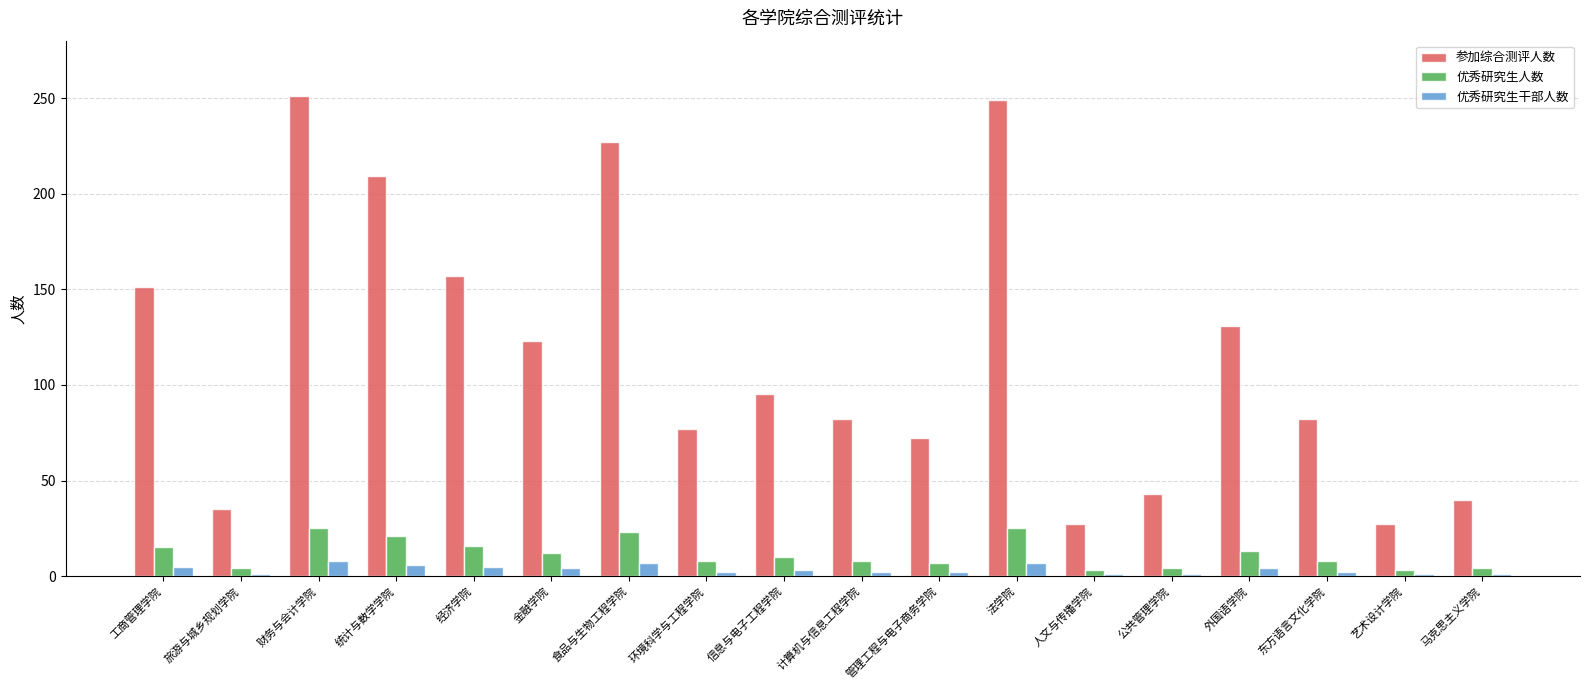

What are all the series names shown in the legend?

参加综合测评人数, 优秀研究生人数, 优秀研究生干部人数